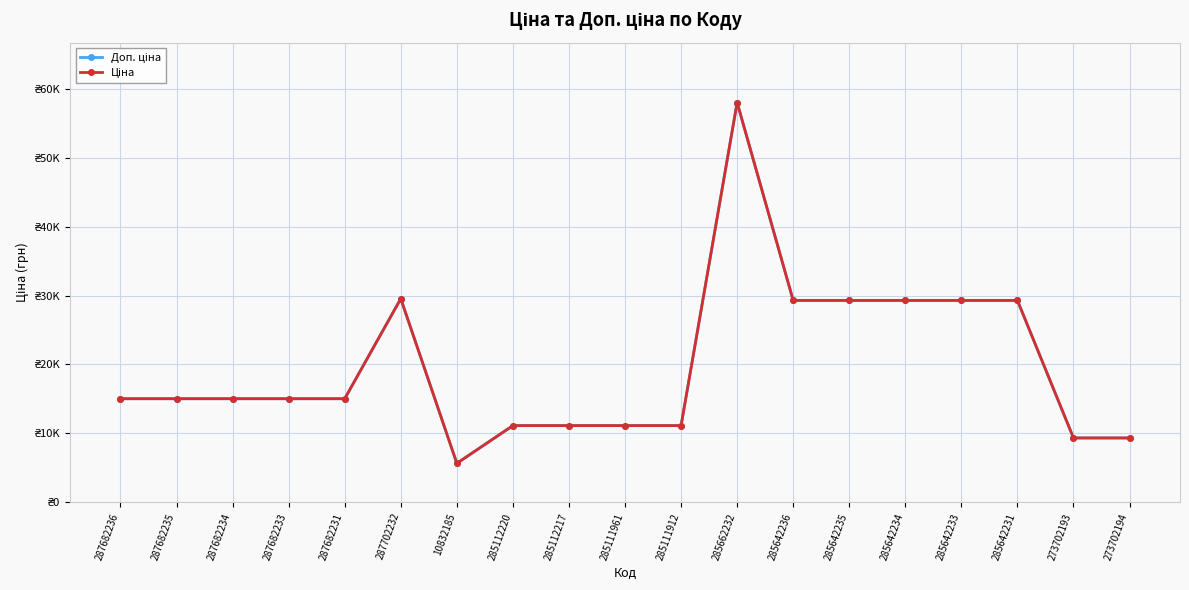

At how many categories does at least one series exceed 18666?

7